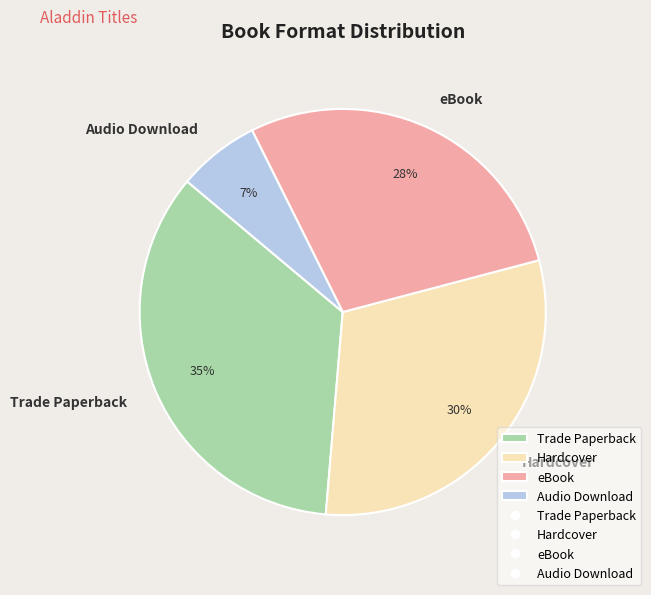

Which slice is the largest?

Trade Paperback